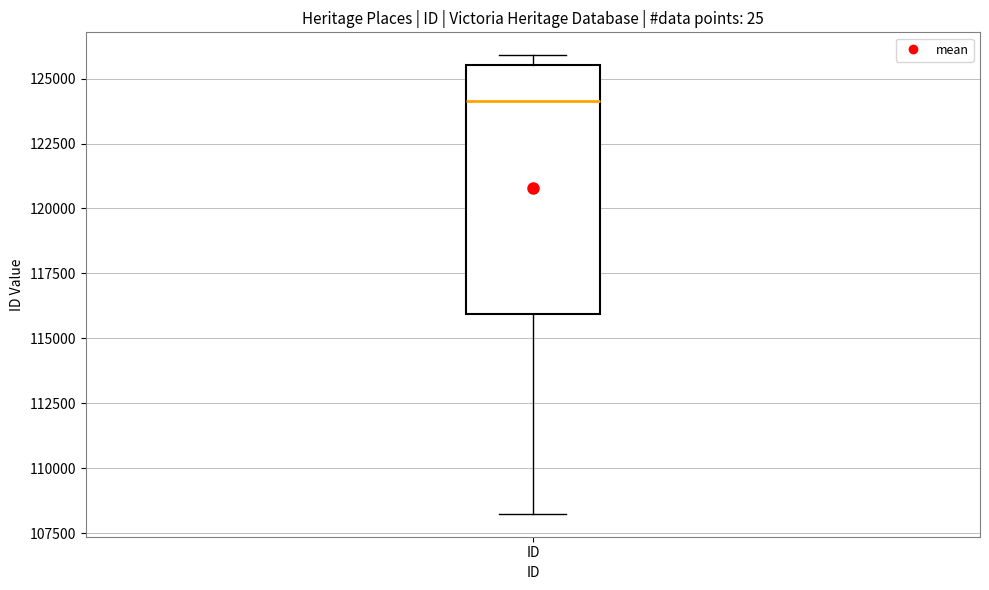

Transcribe this box plot: give where the median line is, the range the box spans, and where the two whiskers end, as read against the y-axis. The values are not printed on the chart, so give them approximately, as read against the axis.

median 124000, box 116000 to 125500, whiskers 108000 to 126000